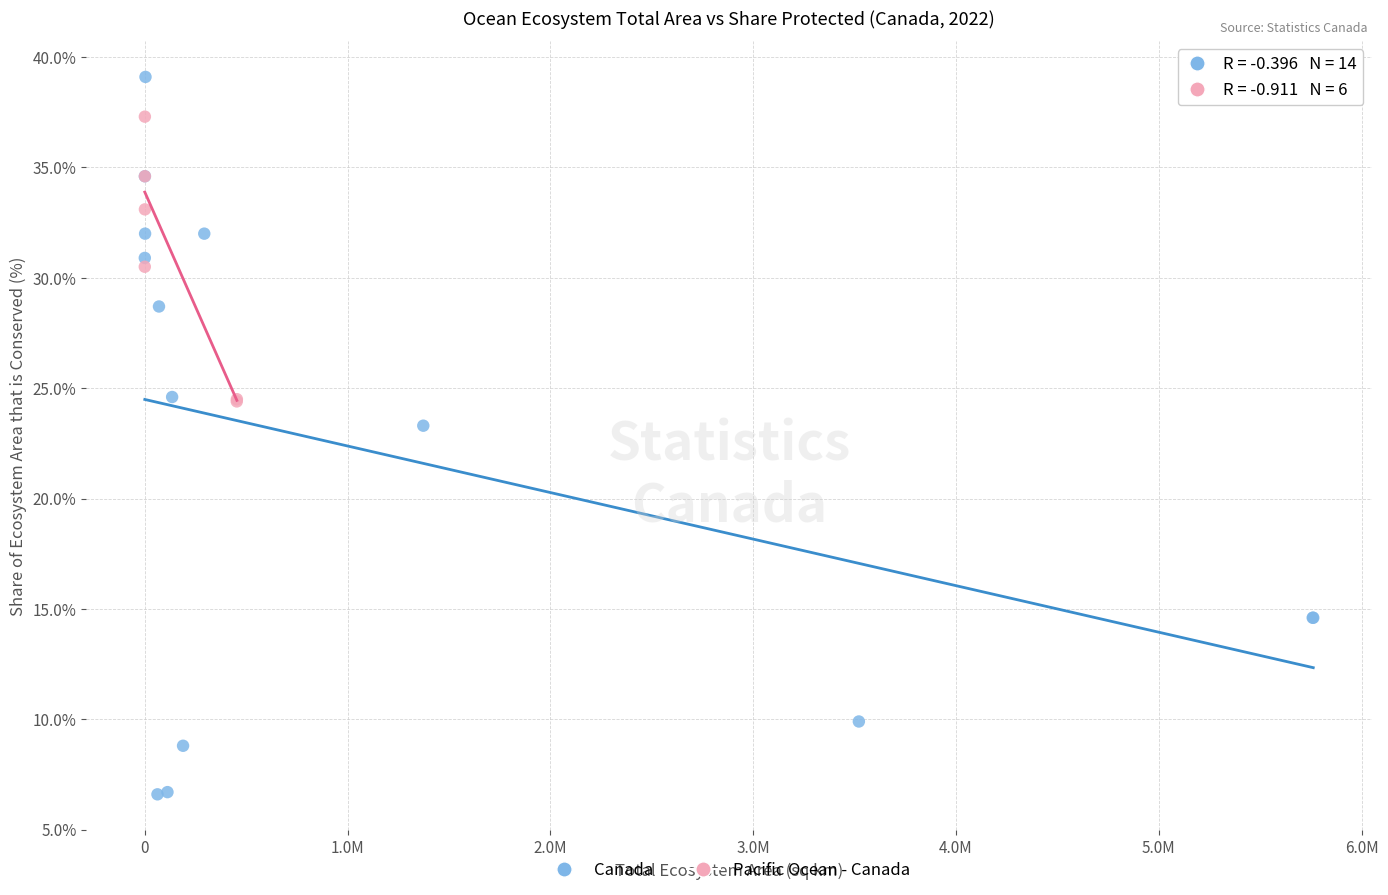

Which series reaches the minimum Y coordinate?

Canada